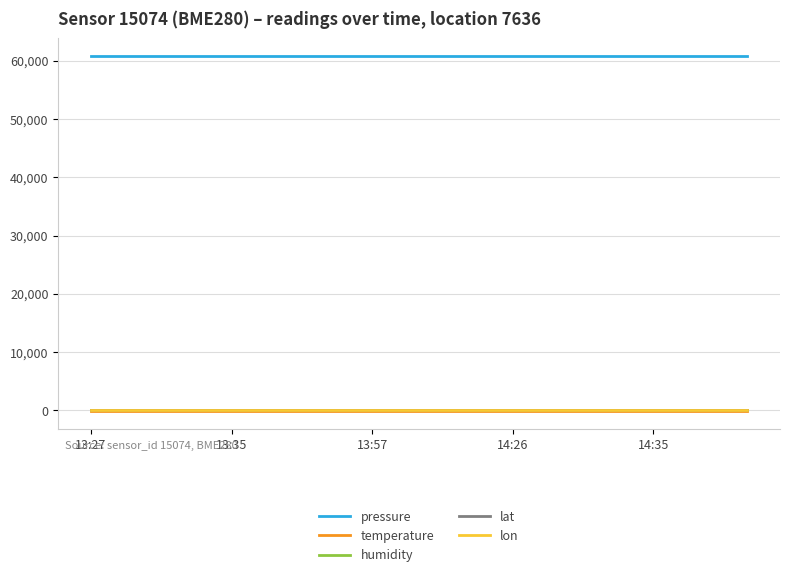

True or false: lon and pressure intersect in this chart.

False